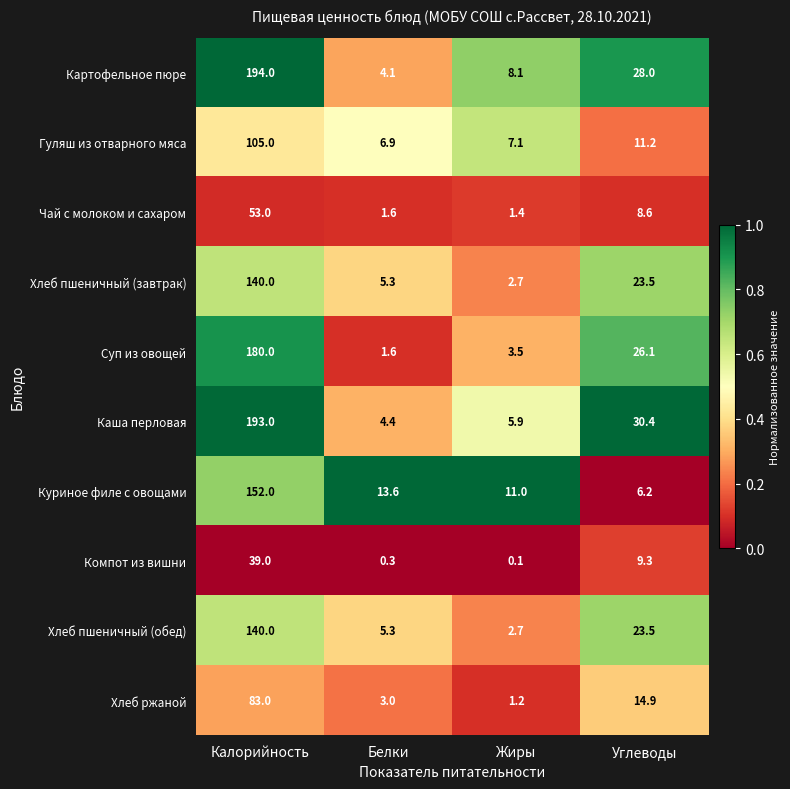

At how many categories does at least one series exceed 0?

4